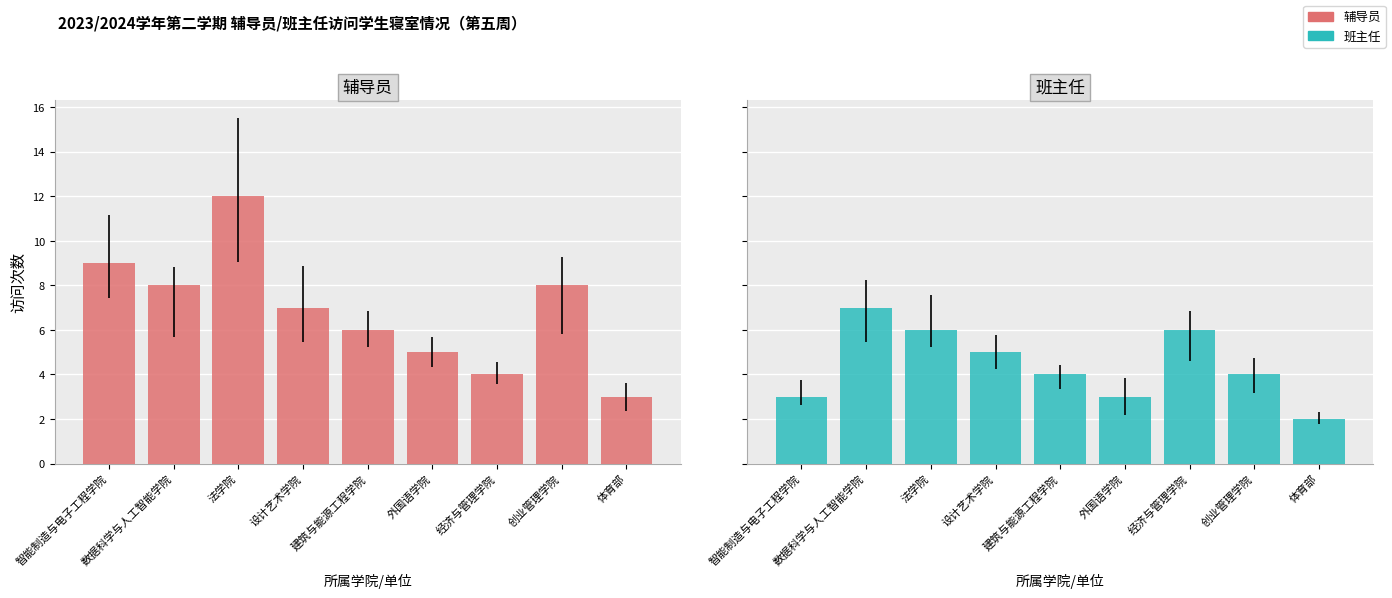

Reading left to right, what are all the values shown in this chart?

辅导员: 9	8	12	7	6	5	4	8	3
班主任: 3	7	6	5	4	3	6	4	2